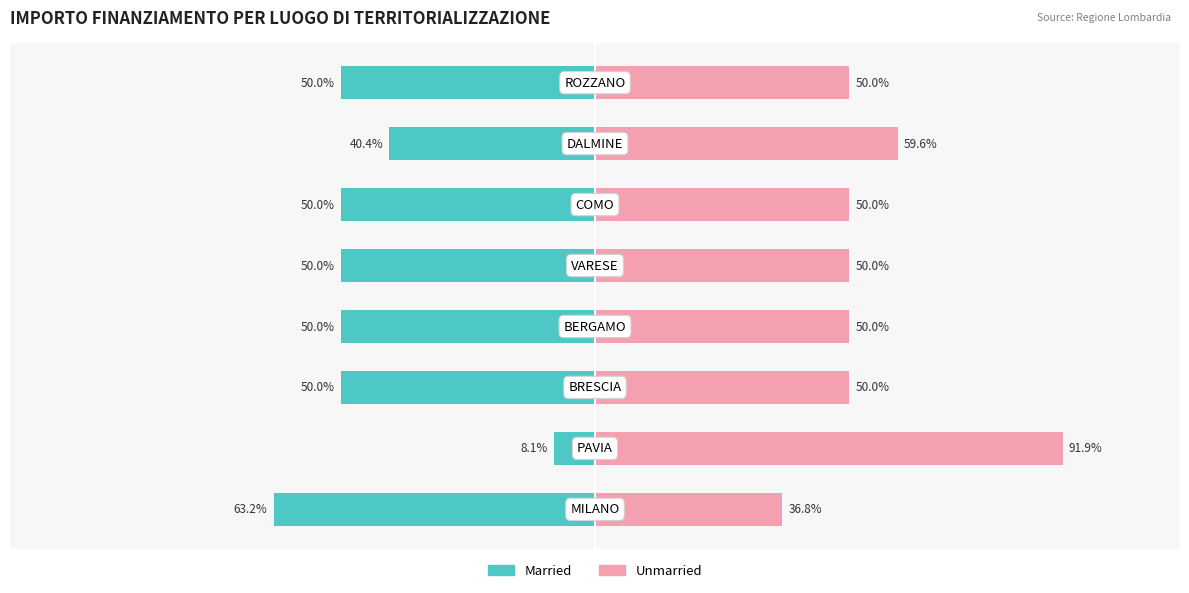

At 0, list the series in order from smallest to largest.

Married, Unmarried